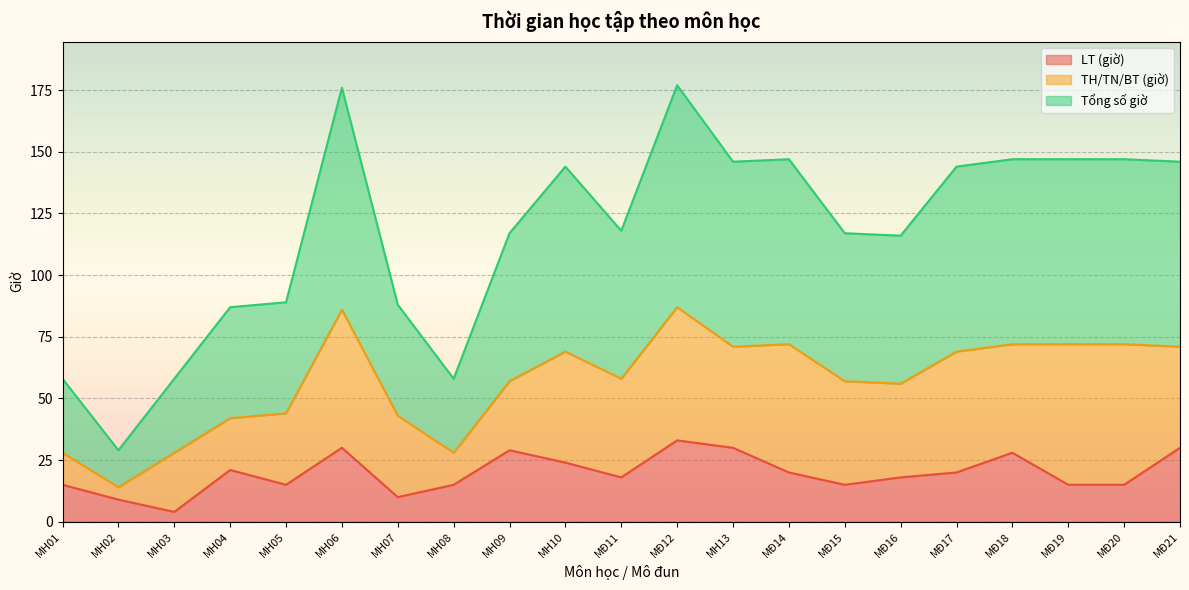

Is it true that LT (giờ) equals 46 at MH06?

False